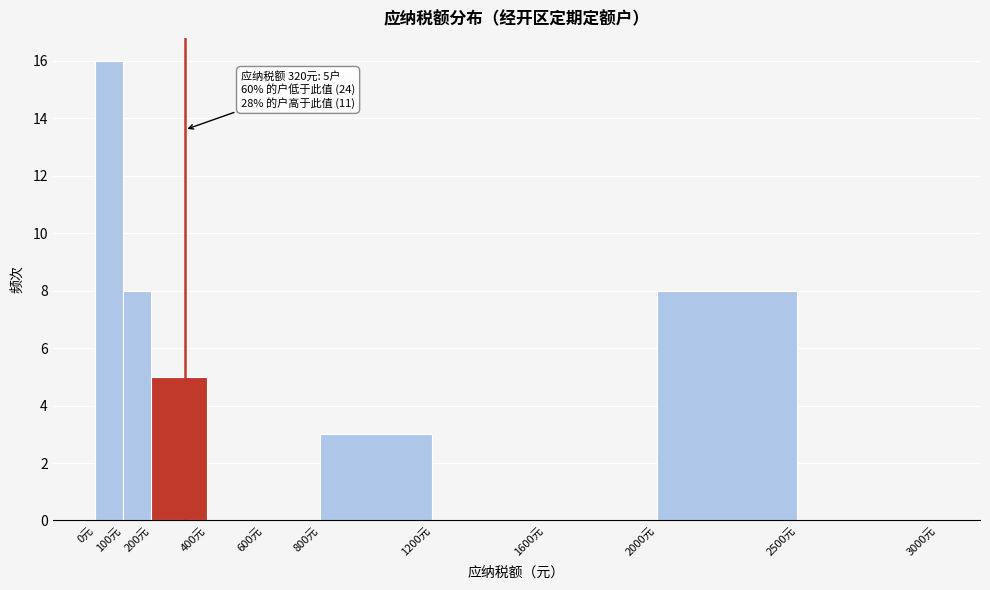

Which range on the x-axis has the tallest bar?

0 to 100